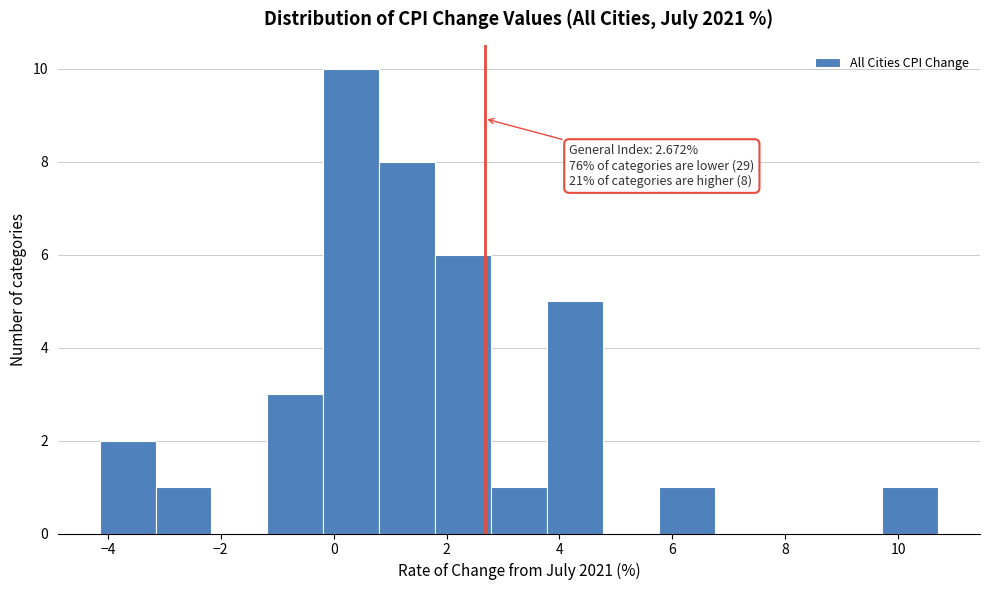

Which range on the x-axis has the tallest bar?

-0.2 to 0.8